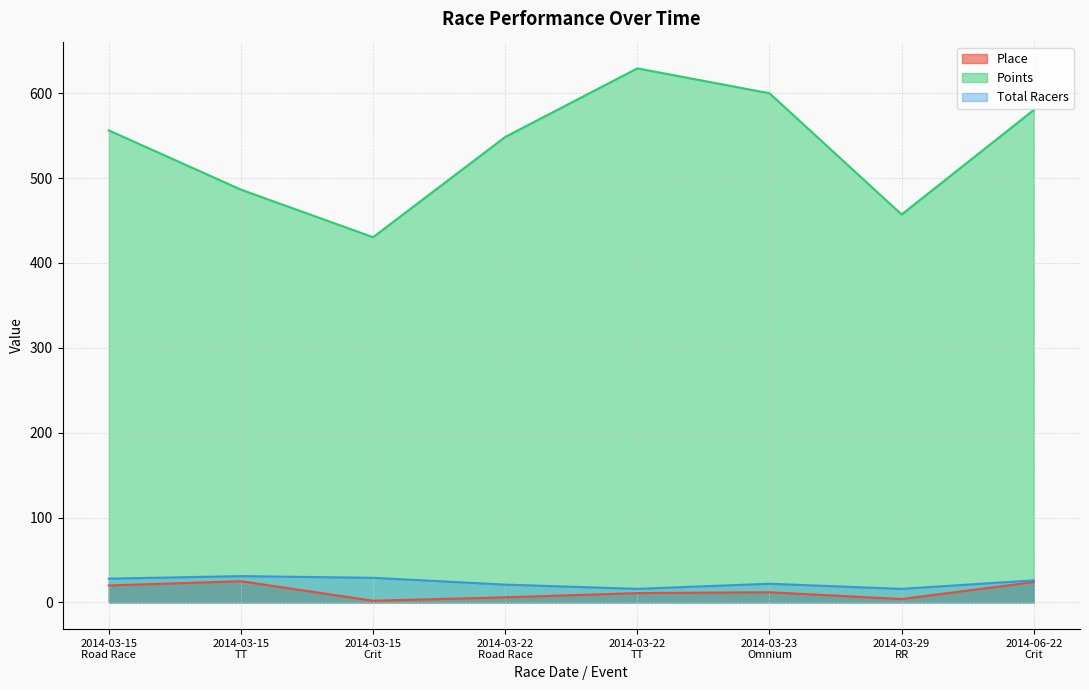

What is the sum of the Place values at 2014-03-23
Omnium and 2014-03-15
Road Race?

32.0